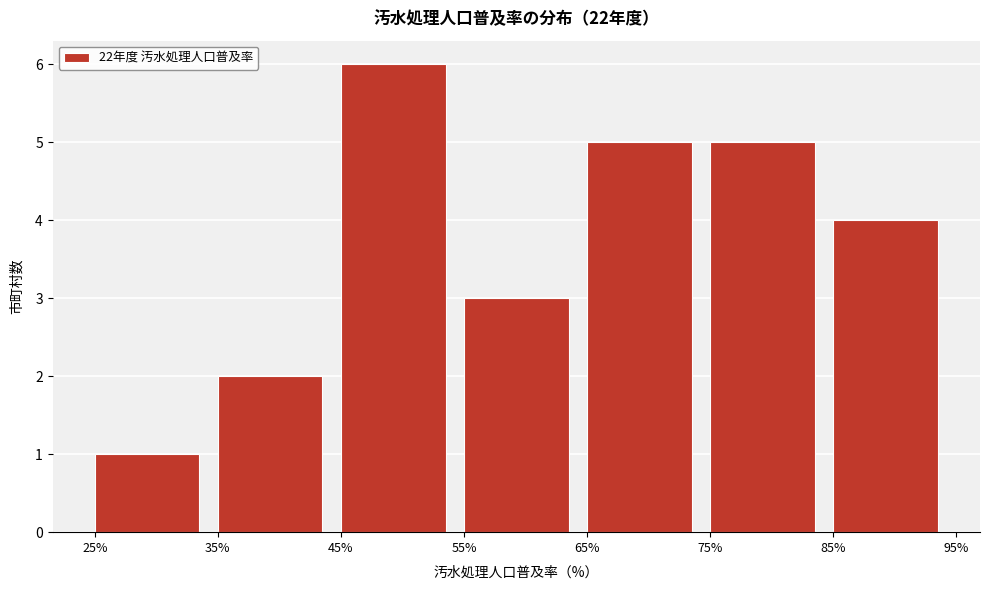

Over which range of the x-axis is the bar tallest?

45% to 55%